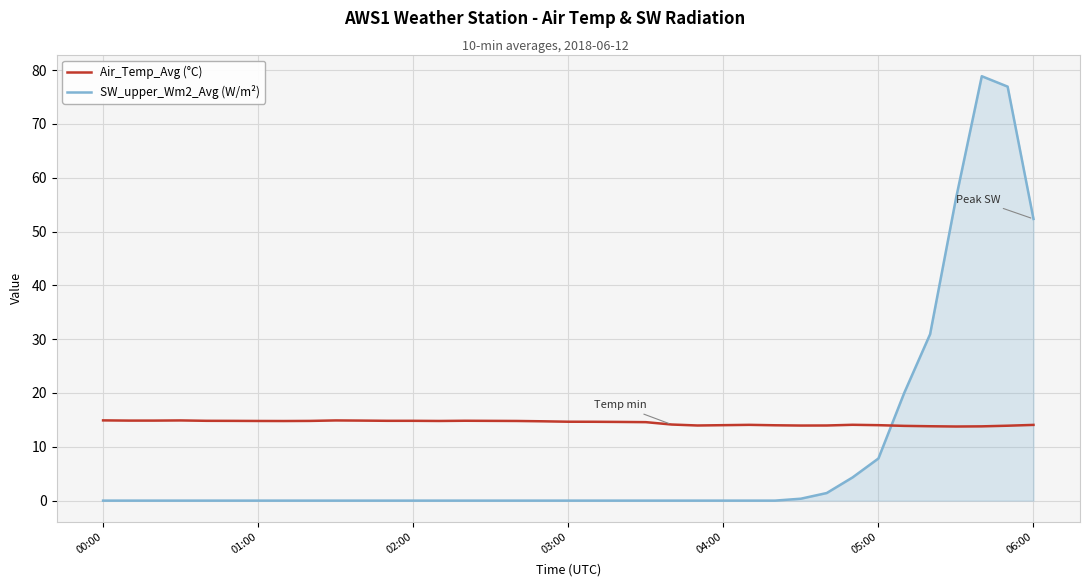

What is the highest value of the SW_upper_Wm2_Avg (W/m²) series?

78.9